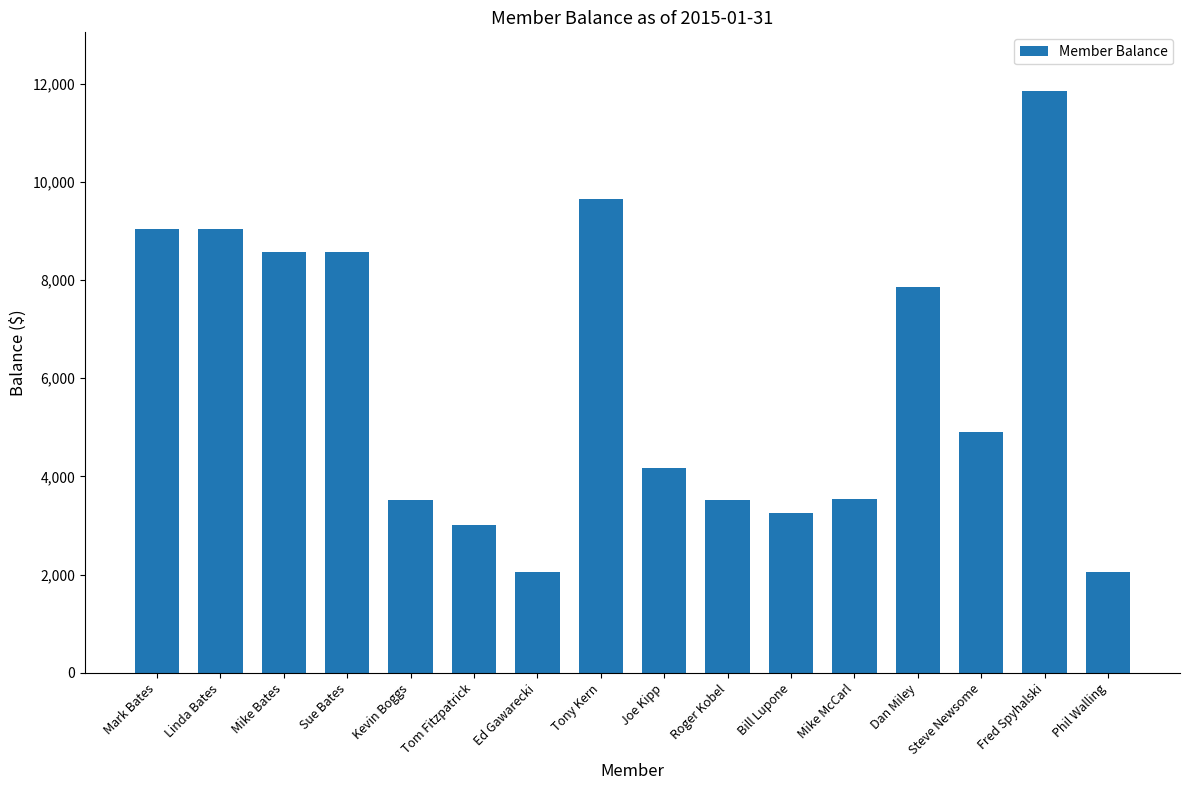

How many values are below 4905?

8